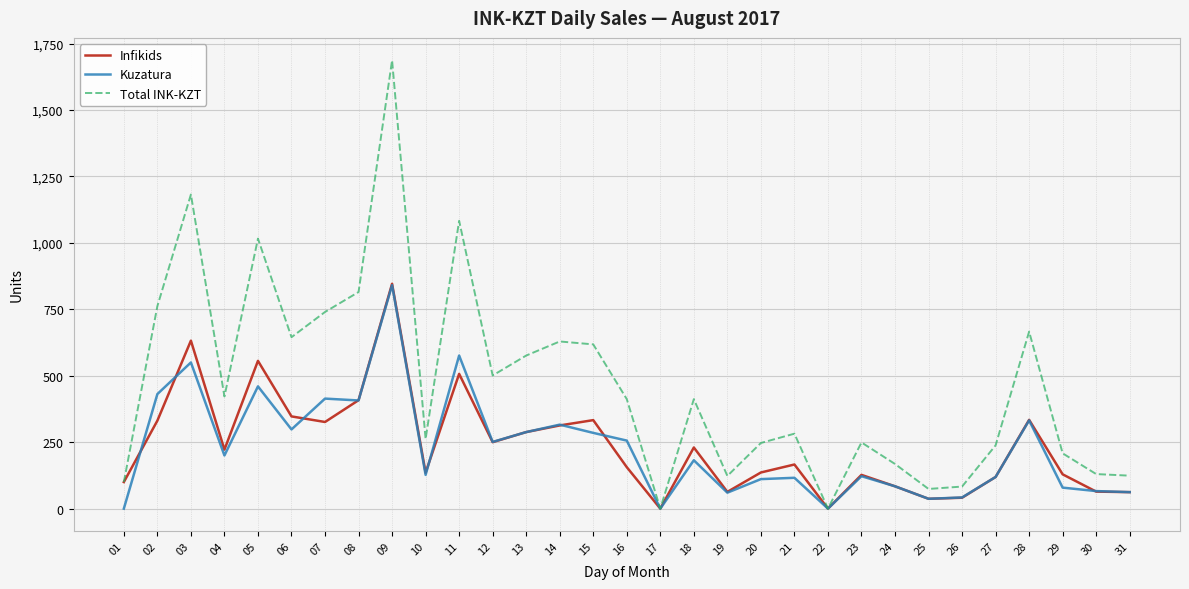

The value of Total INK-KZT at 30 is 130. True or false?

True